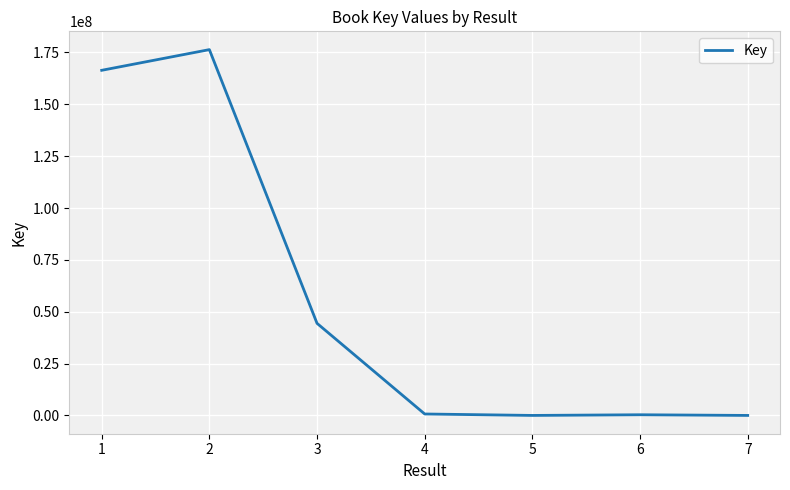

What is the maximum value shown in the chart?

176379742